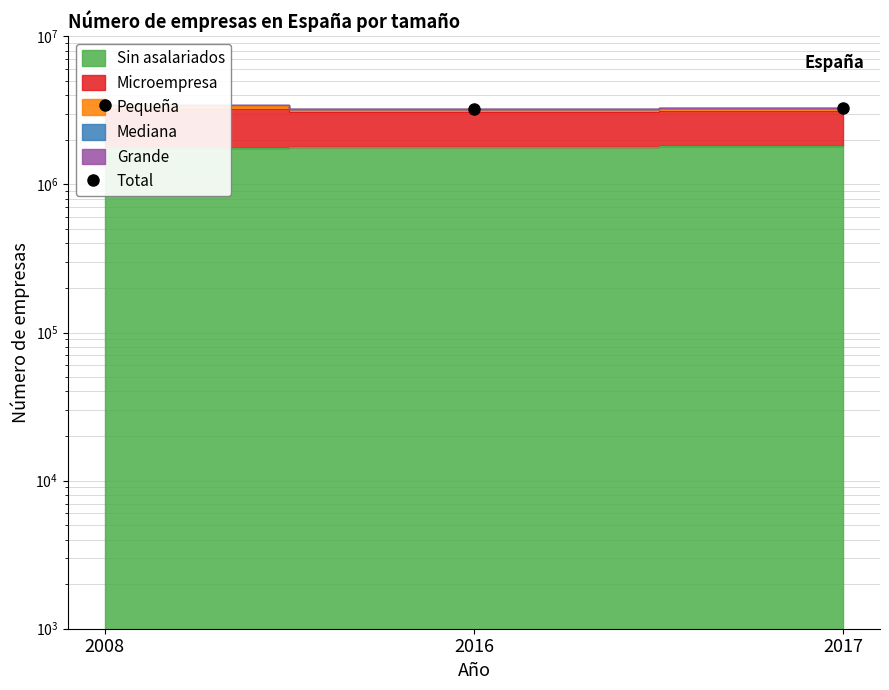

What is the ratio of the value at 2008 to the value at 2016?

1.1